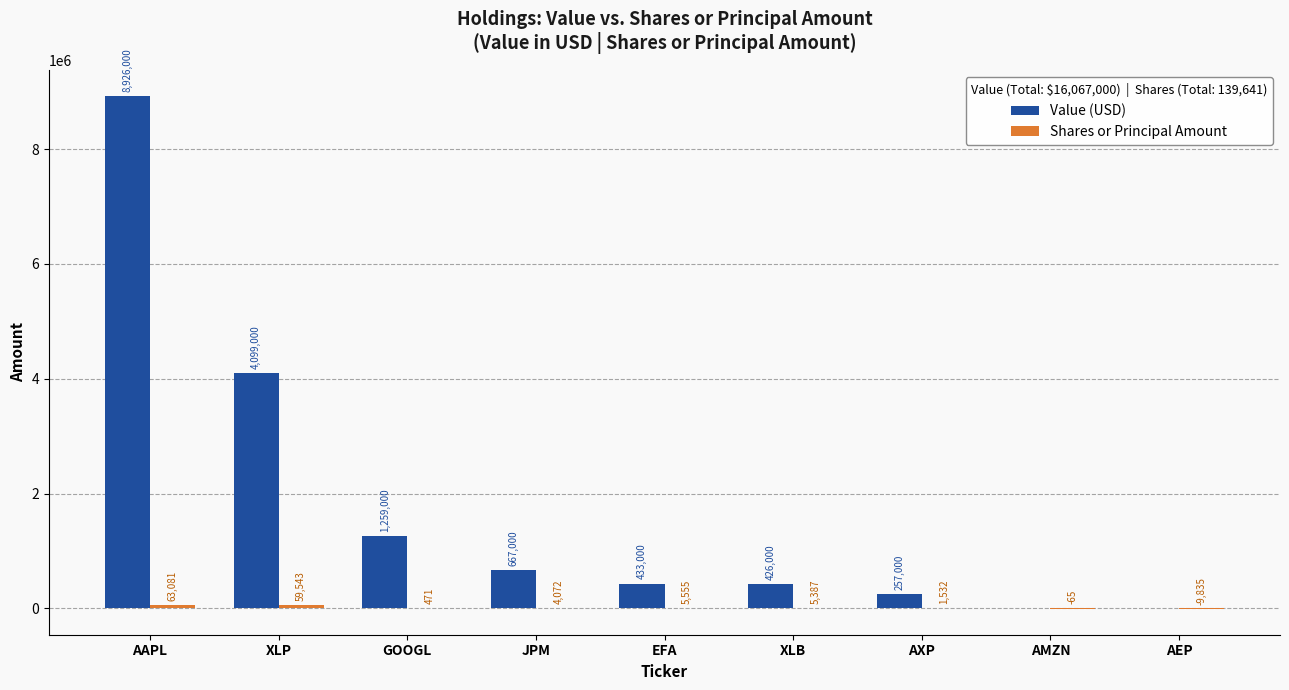

Which series has the largest total across all categories?

Value (USD)